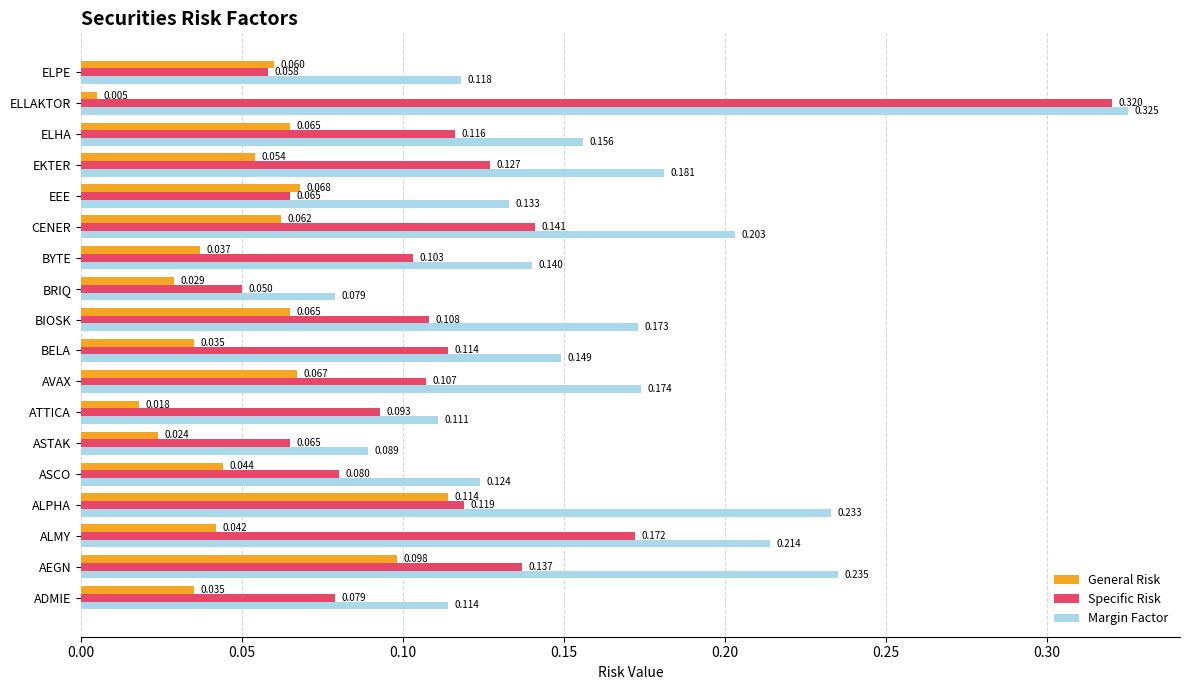

At which label is Specific Risk closest to 0?

BRIQ